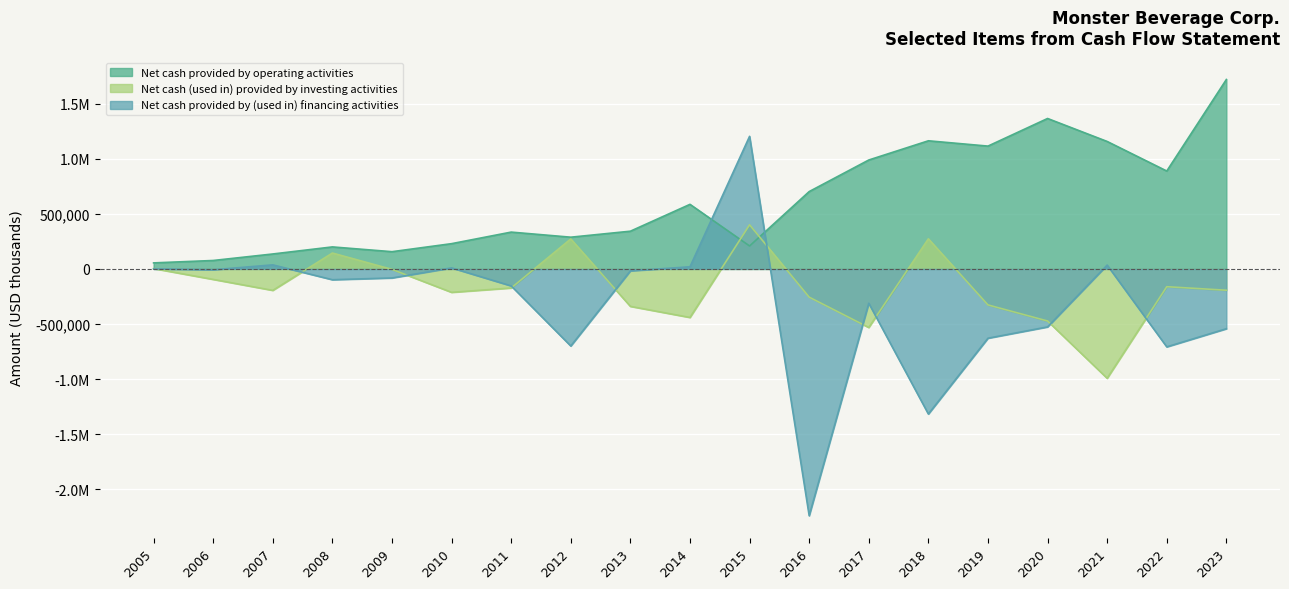

What is the spread (max minus min) of values at 2019?

1742268